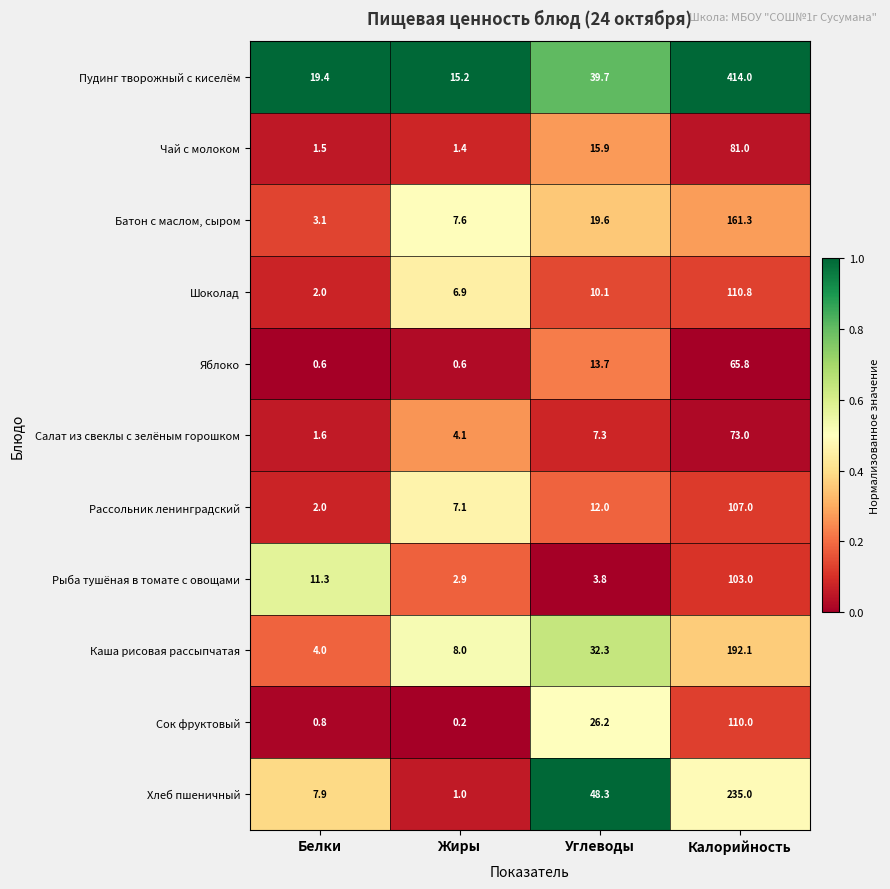

What is the average value of the Рассольник ленинградский series?

32.0